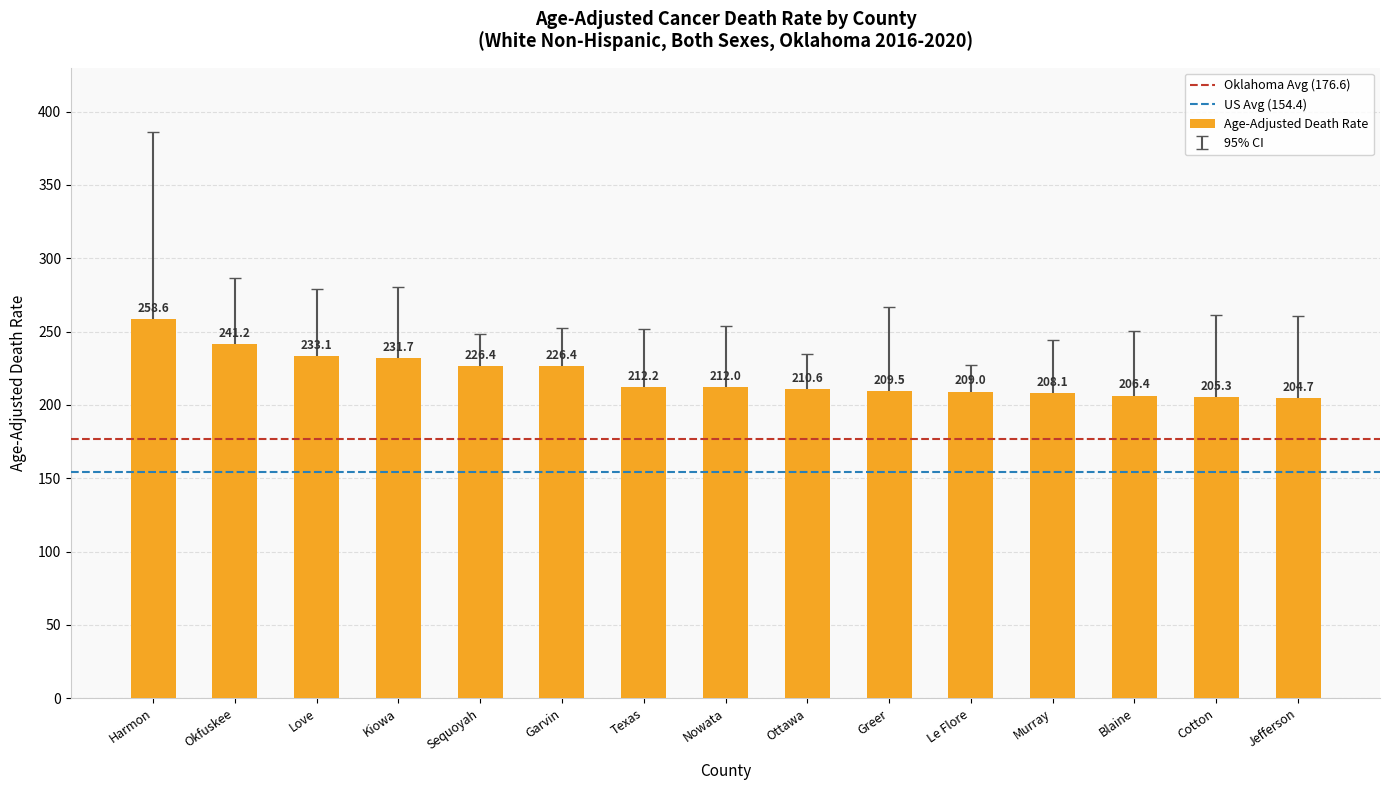

How many distinct data groups are displayed?

1